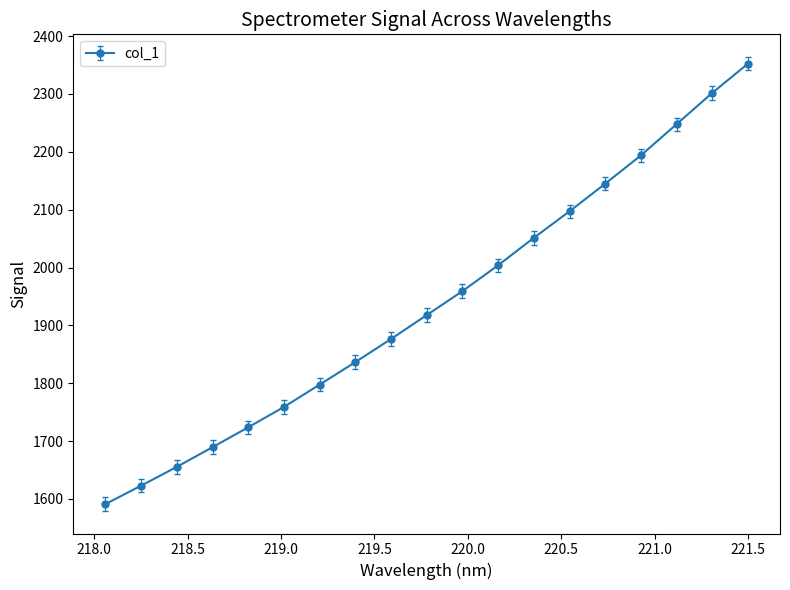

What is the difference between the maximum and minimum values?

761.1